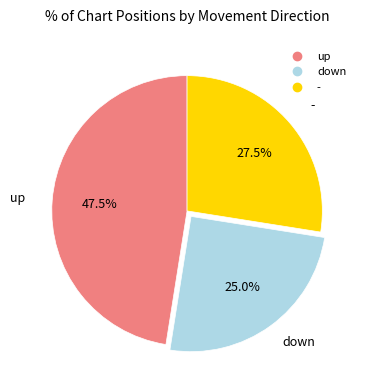

Which category has the smallest portion of the pie?

down